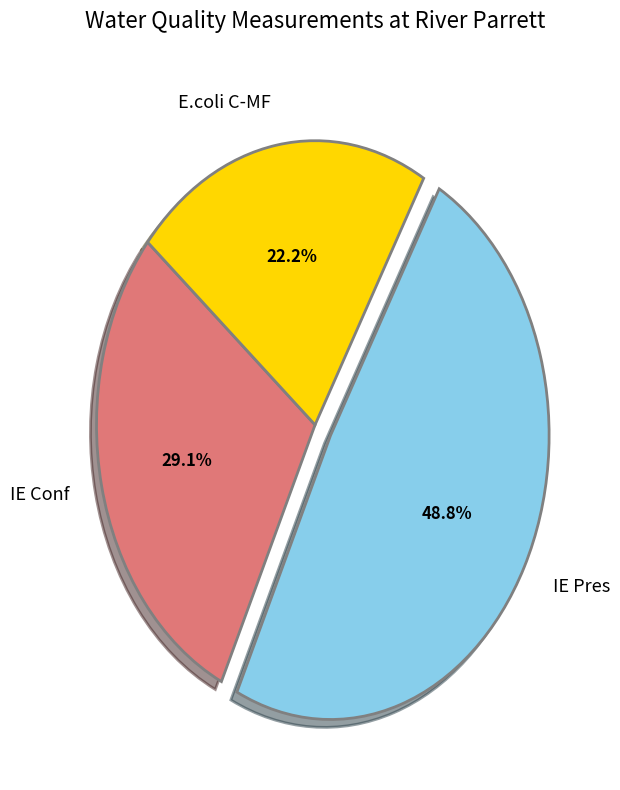

How many segments does this pie chart have?

3